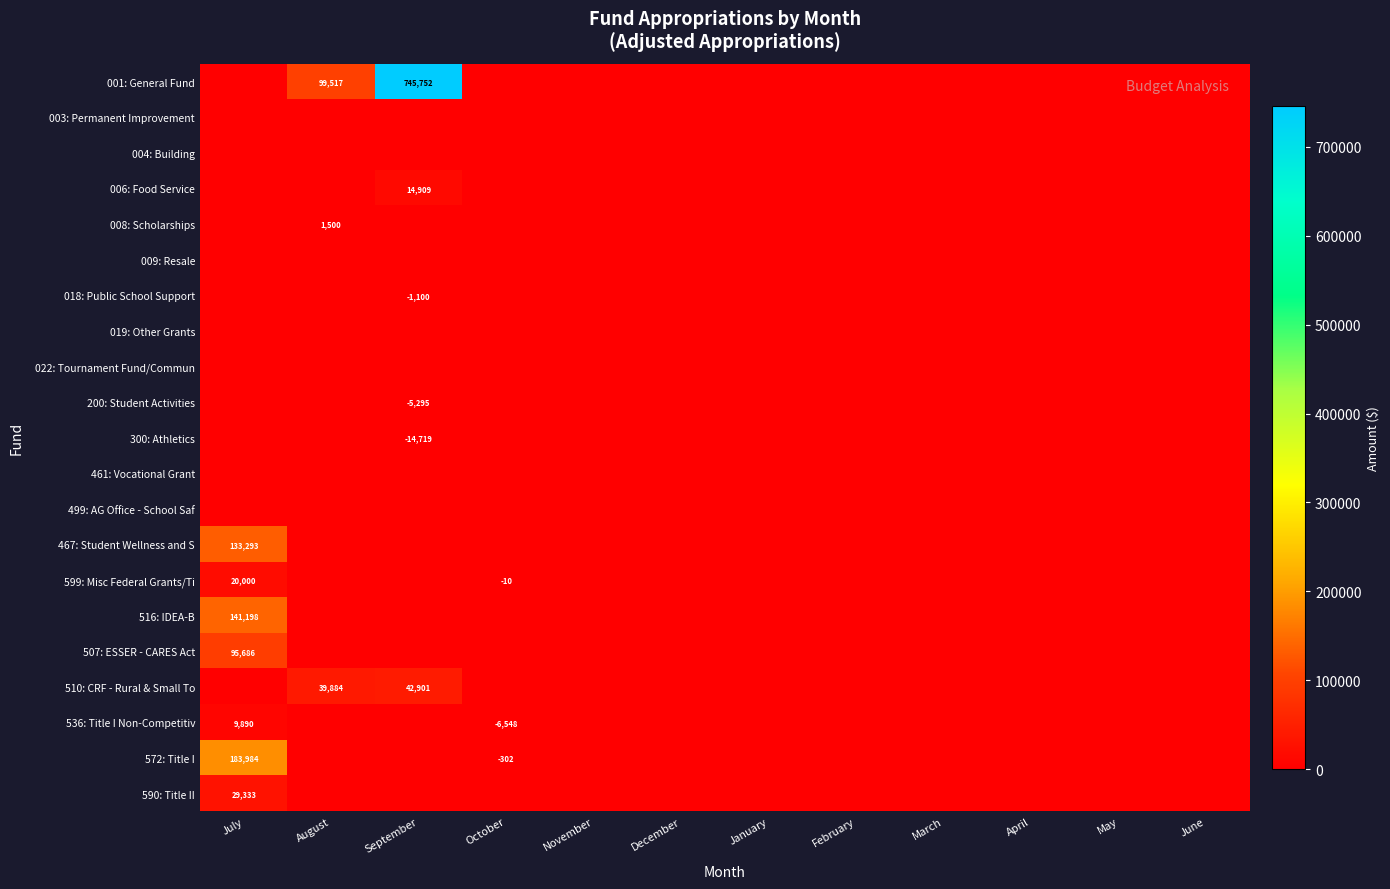

The 510: CRF - Rural & Small To series shows 39884 at August. True or false?

True